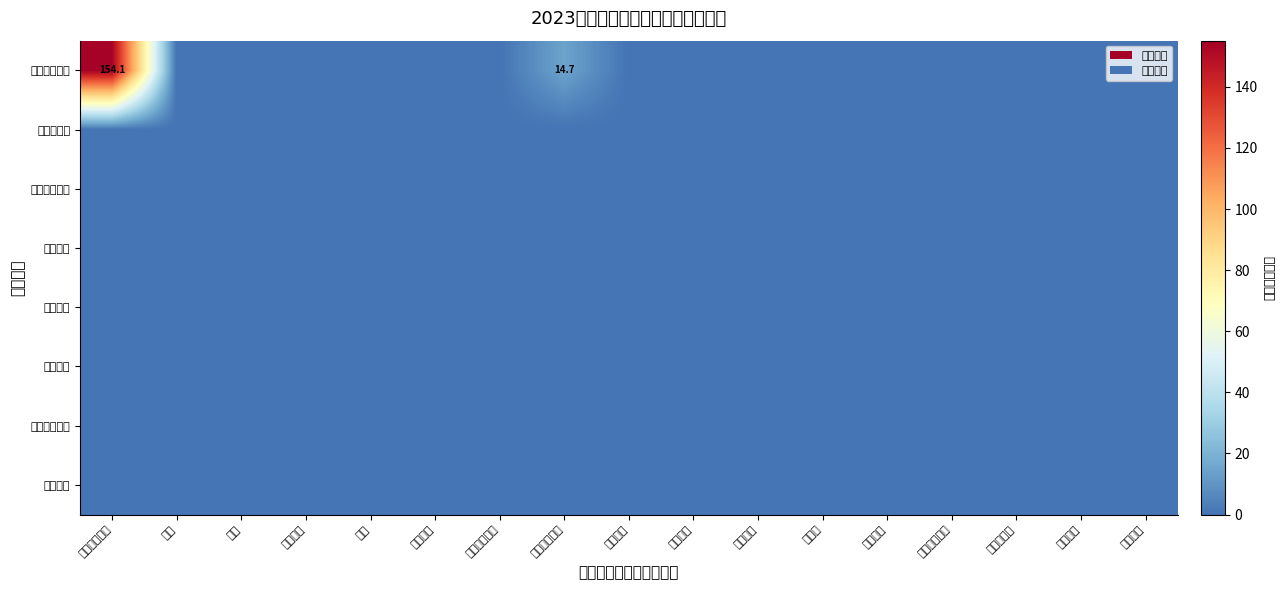

Which series has the largest total across all categories?

一般公共预算